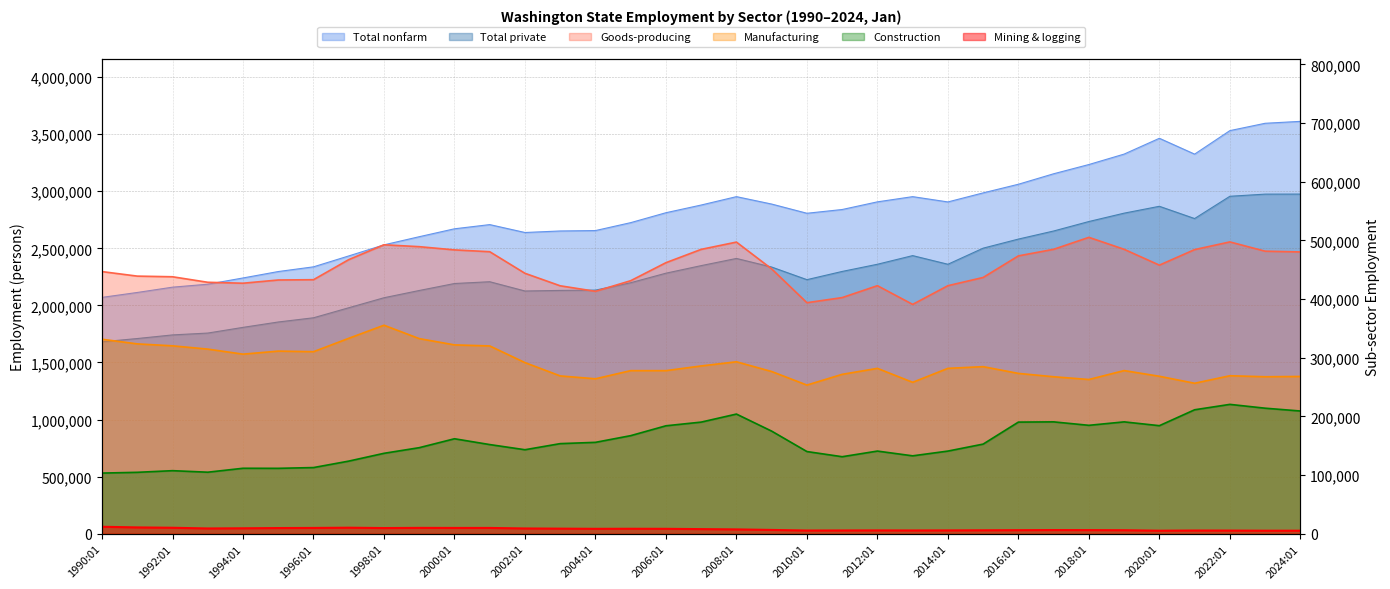

Which series has the largest range (max minus min)?

Total nonfarm